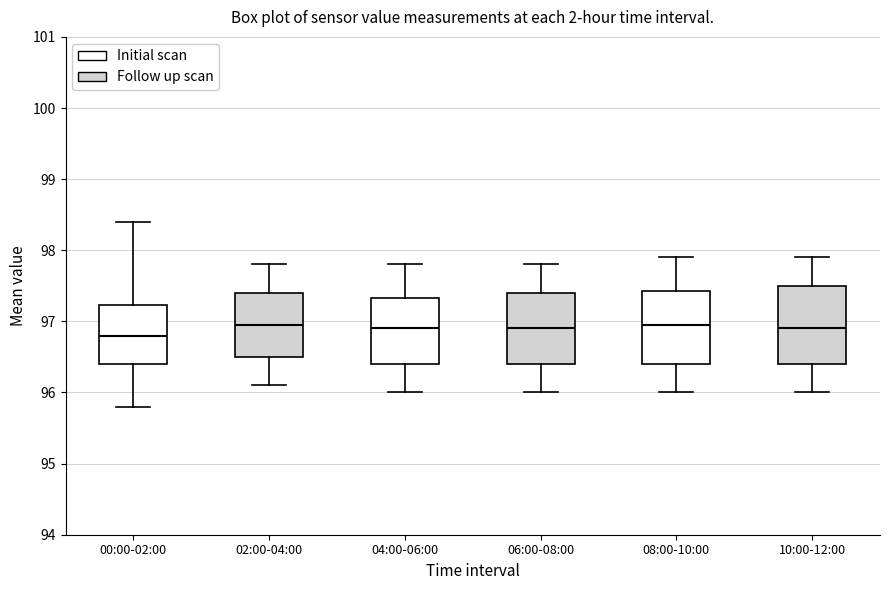

Reading left to right, transcribe this box plot: for each box, give where its median line is, the range the box spans, and where its two whiskers end, as read against the y-axis. The values are not printed on the chart, so give them approximately, as read against the axis.

00:00-02:00: median 96.8, box 96.4 to 97.2, whiskers 95.8 to 98.4
02:00-04:00: median 97.0, box 96.5 to 97.4, whiskers 96.1 to 97.8
04:00-06:00: median 96.9, box 96.4 to 97.3, whiskers 96.0 to 97.8
06:00-08:00: median 96.9, box 96.4 to 97.4, whiskers 96.0 to 97.8
08:00-10:00: median 97.0, box 96.4 to 97.4, whiskers 96.0 to 97.9
10:00-12:00: median 96.9, box 96.4 to 97.5, whiskers 96.0 to 97.9